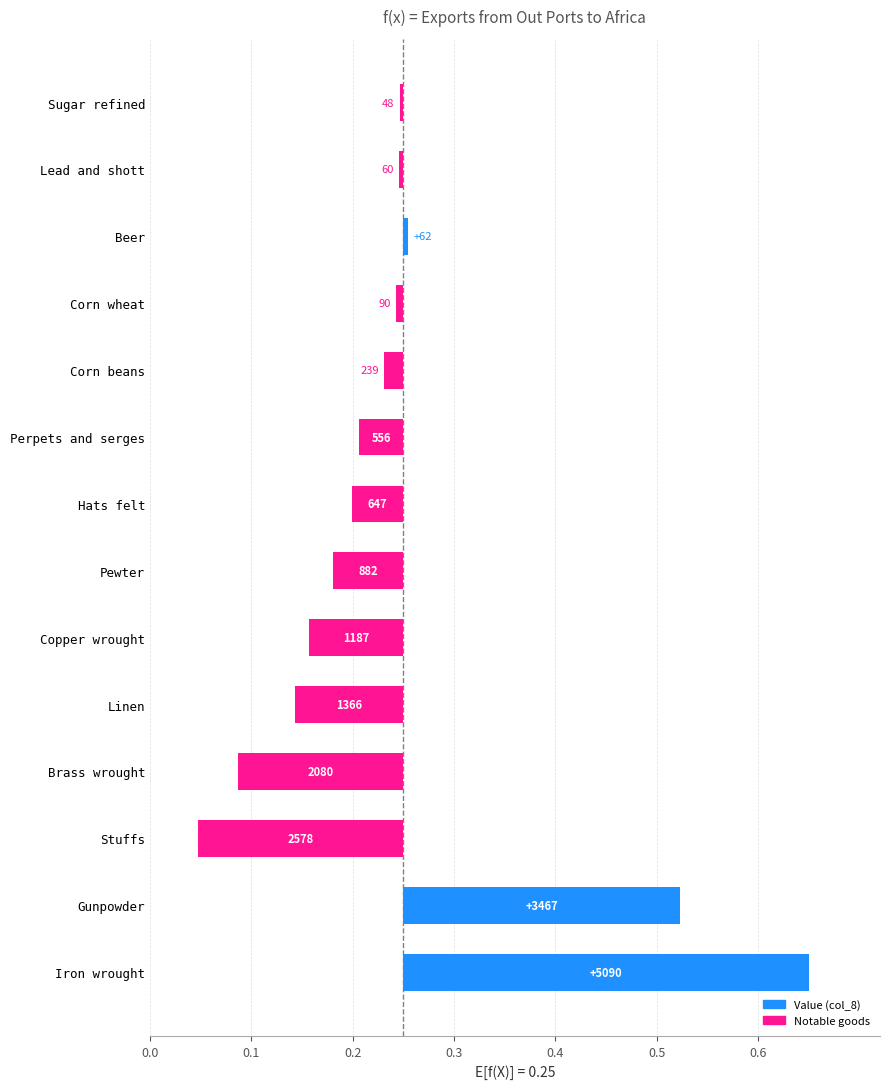

Which has a higher value, Perpets and serges or Lead and shott?

Lead and shott